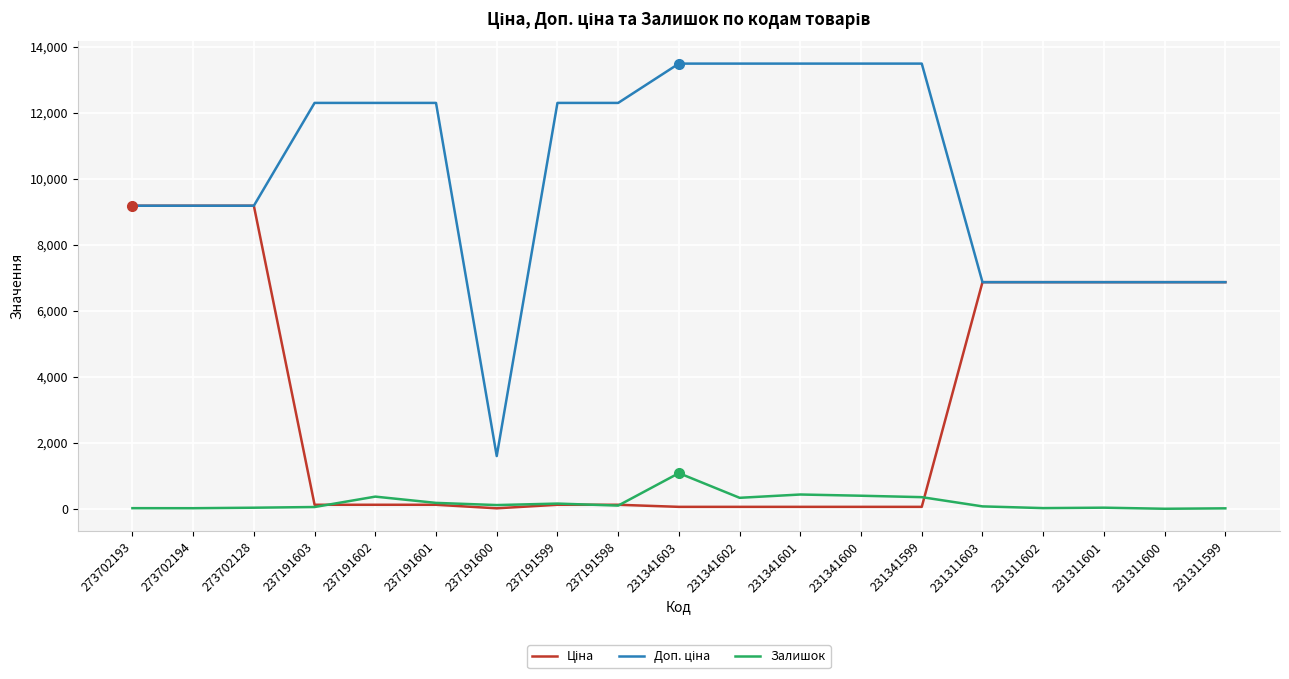

True or false: Залишок has a value of 370.0 at 237191602.

True